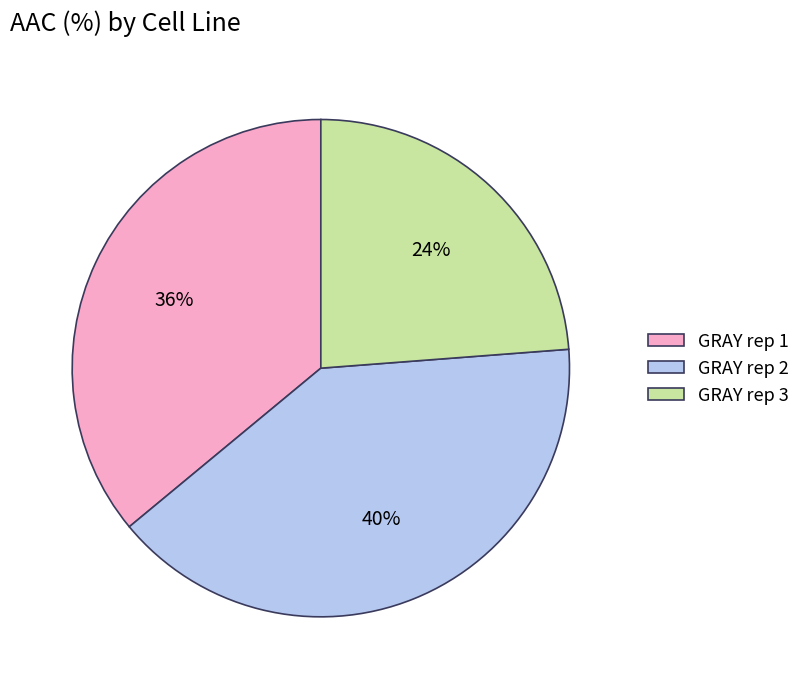

Between GRAY rep 3 and GRAY rep 2, which is larger?

GRAY rep 2